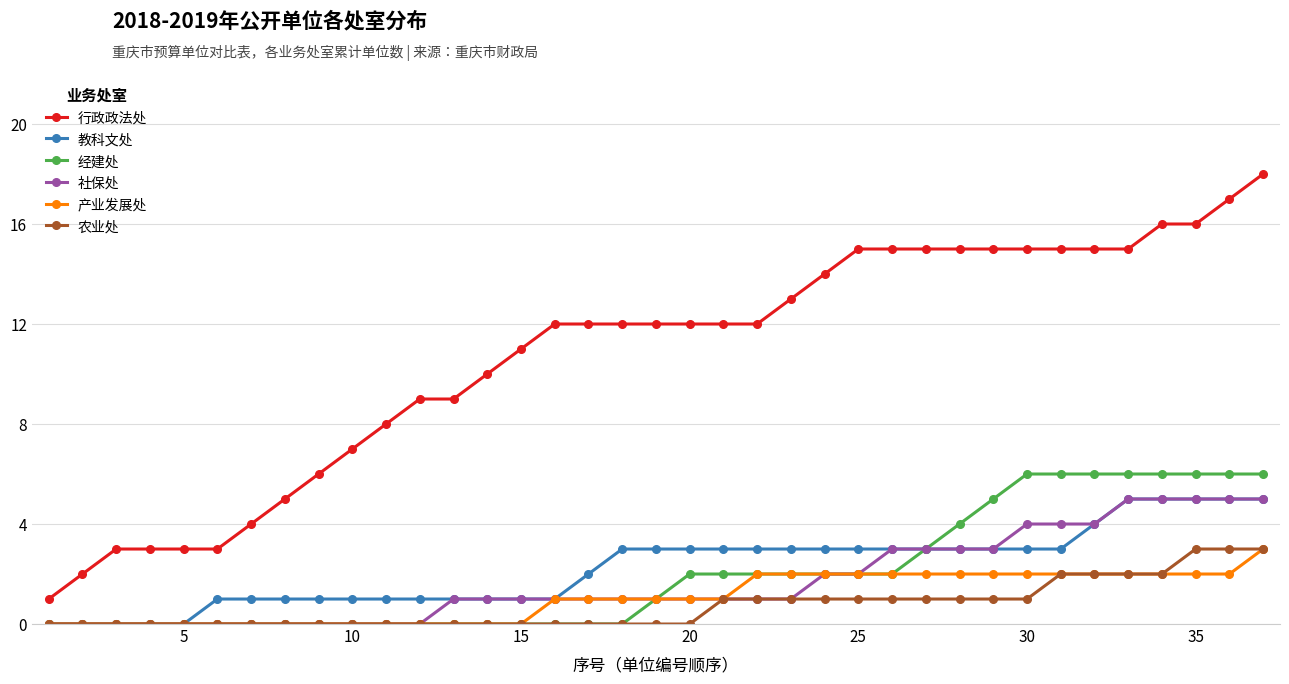

What is the greatest value displayed?

18